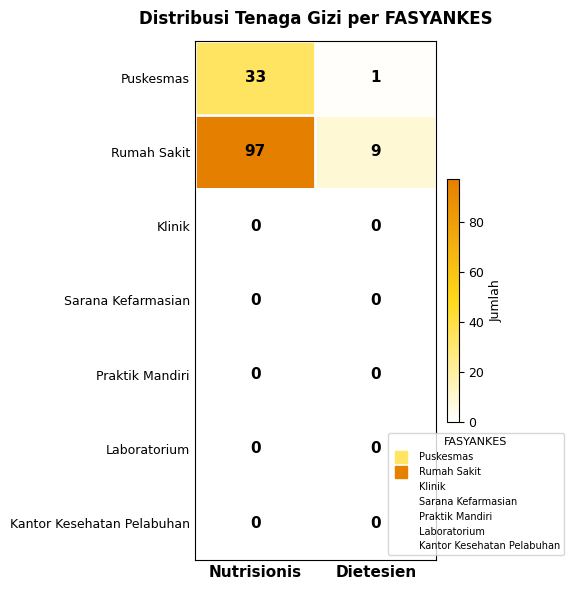

At which category is the sum across all series the highest?

Nutrisionis